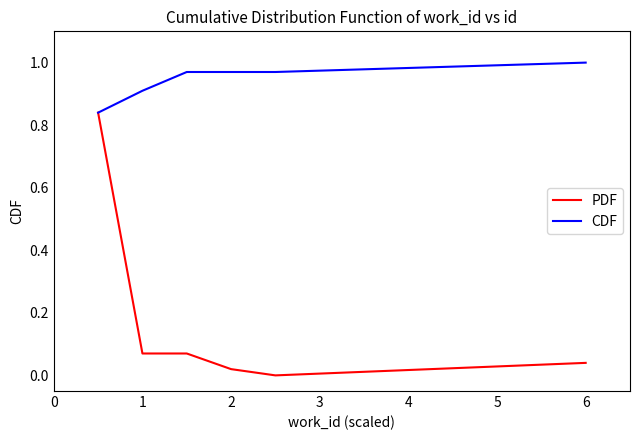

Which series has the widest spread of values?

PDF